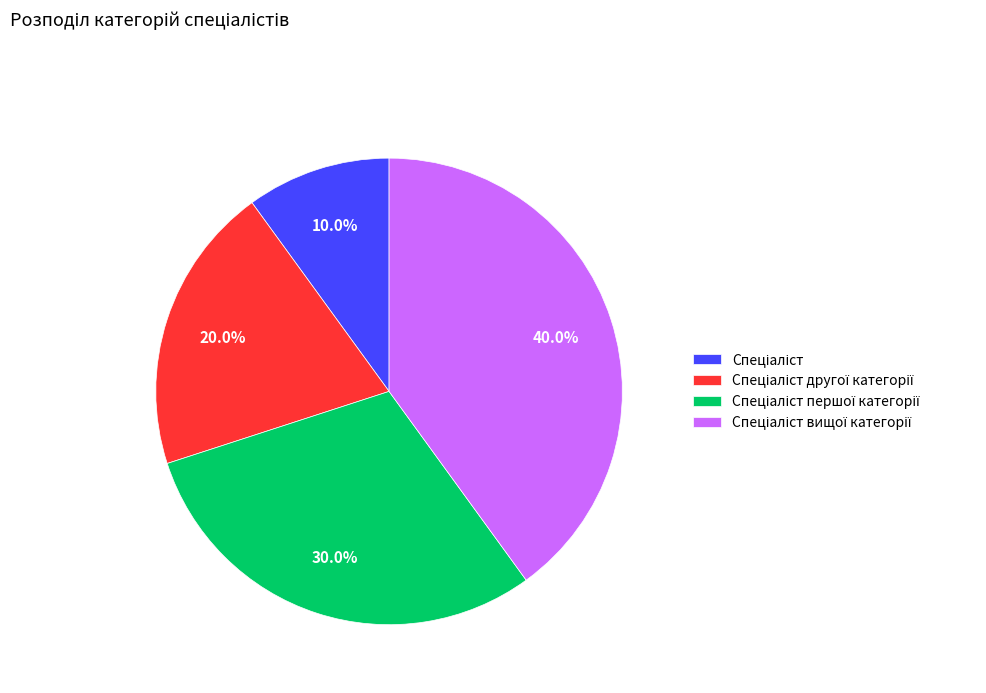

Between Спеціаліст першої категорії and Спеціаліст, which is larger?

Спеціаліст першої категорії